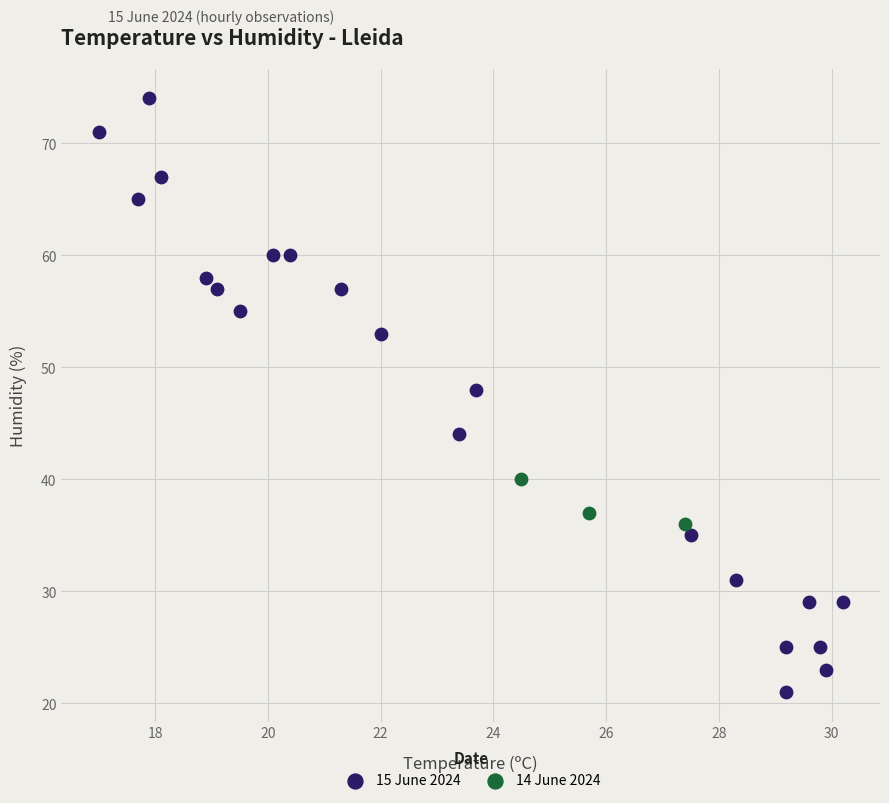

Which series reaches the maximum Y coordinate?

15 June 2024